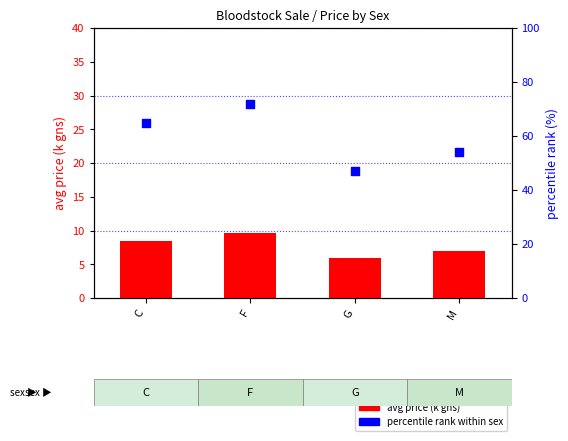

At which category is the sum across all series the highest?

F